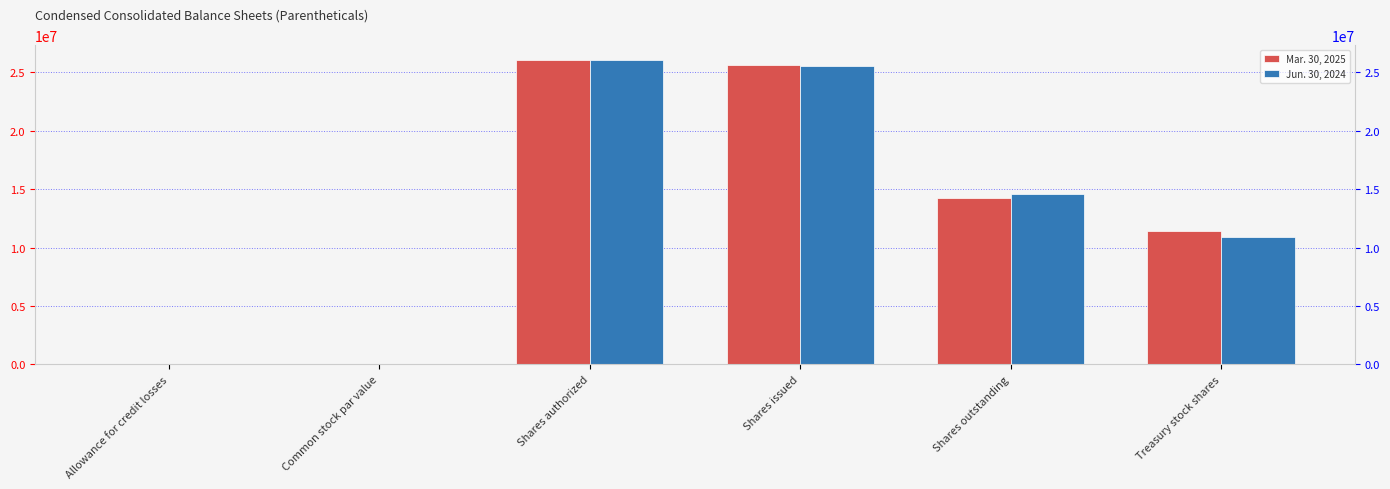

Which series has the widest spread of values?

Mar. 30, 2025